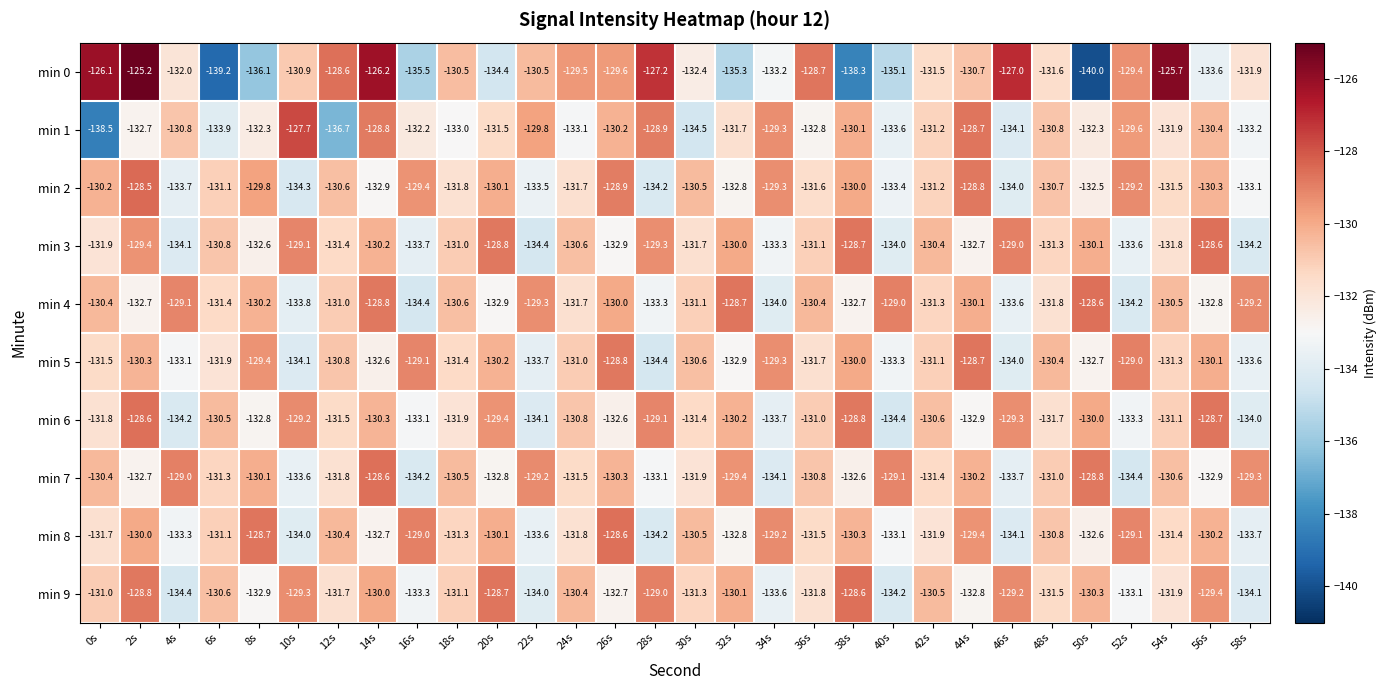

At which label does min 5 first exceed -131?

2s